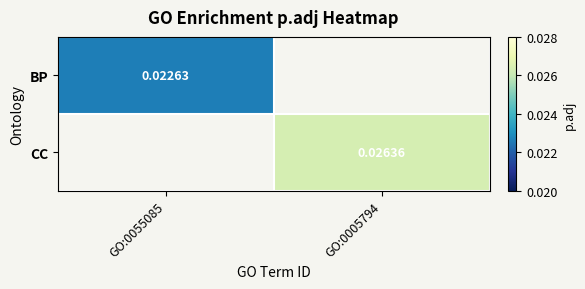

Is the value of CC at GO:0005794 greater than the value of BP at GO:0055085?

Yes